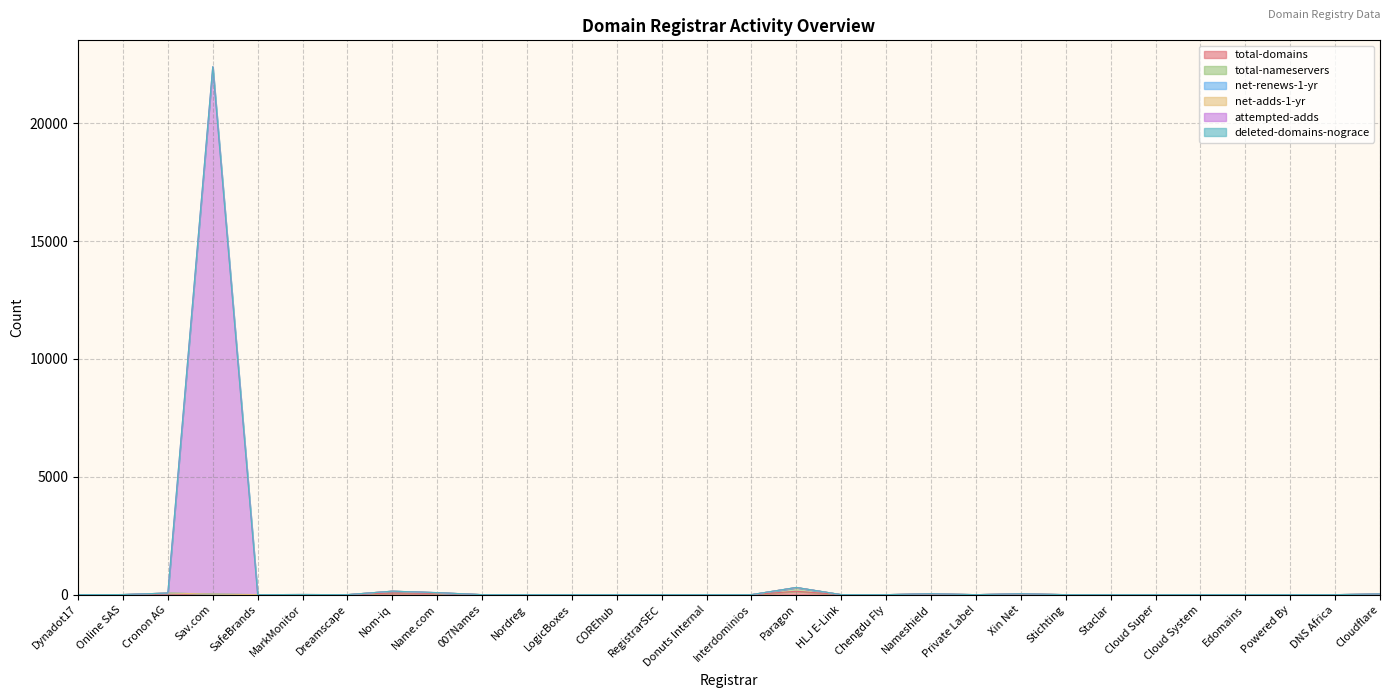

What is the difference between the highest and lowest values at Cloudflare?

20